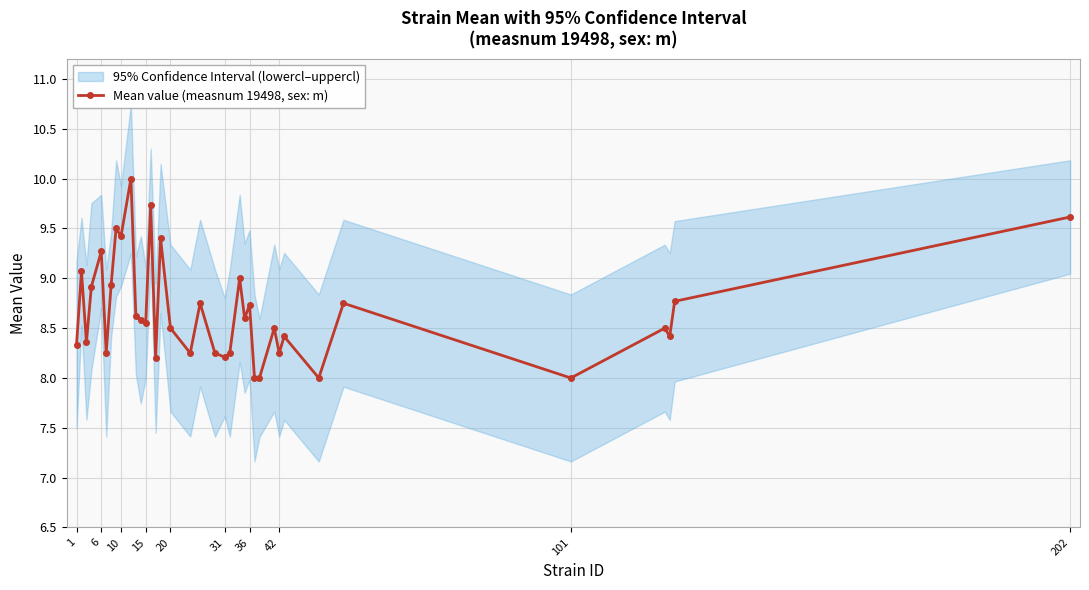

Reading left to right, transcribe all the data shown in this chart.

8.3	9.1	8.4	8.9	9.3	8.2	8.9	9.5	9.4	10.0	8.6	8.6	8.6	9.7	8.2	9.4	8.5	8.2	8.8	8.2	8.2	8.2	9.0	8.6	8.7	8.0	8.0	8.5	8.2	8.4	8.0	8.8	8.0	8.5	8.4	8.8	9.6